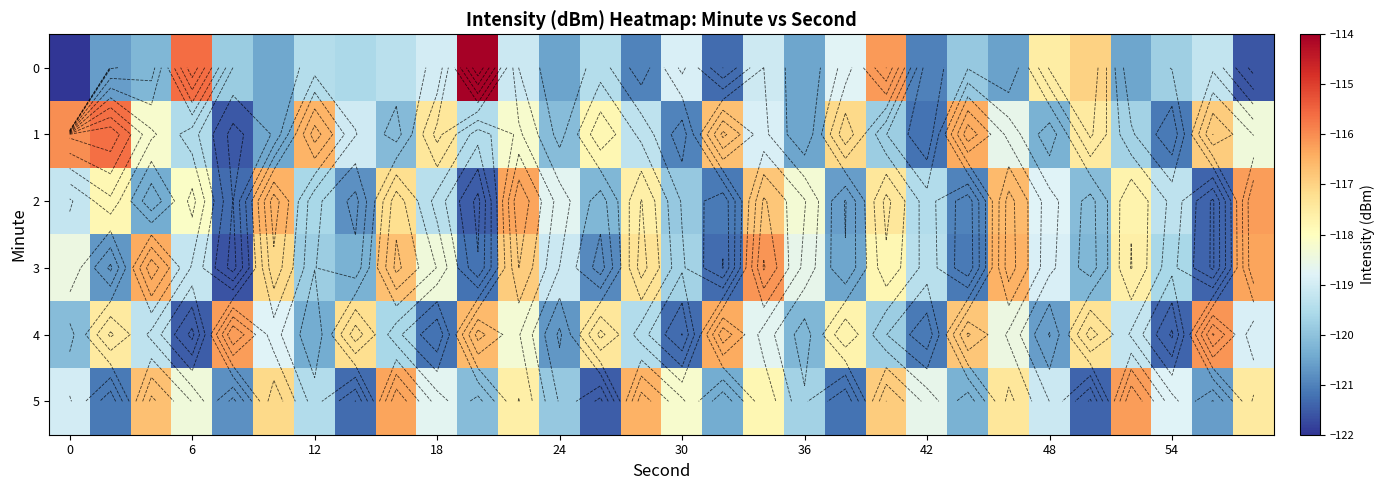

What is the sum of all 2 values?

-3569.3